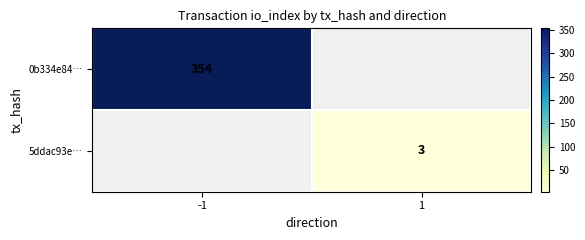

At which label is 0b334e84… closest to 354?

-1